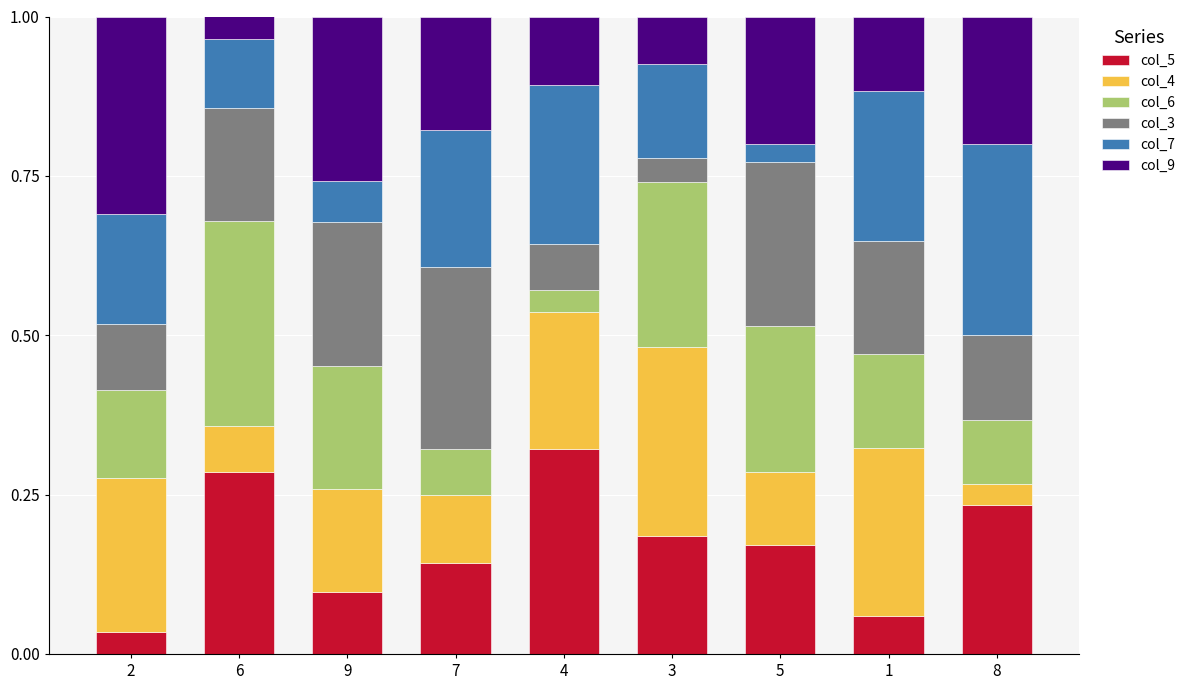

What is the total value across all series at 1?

1.0